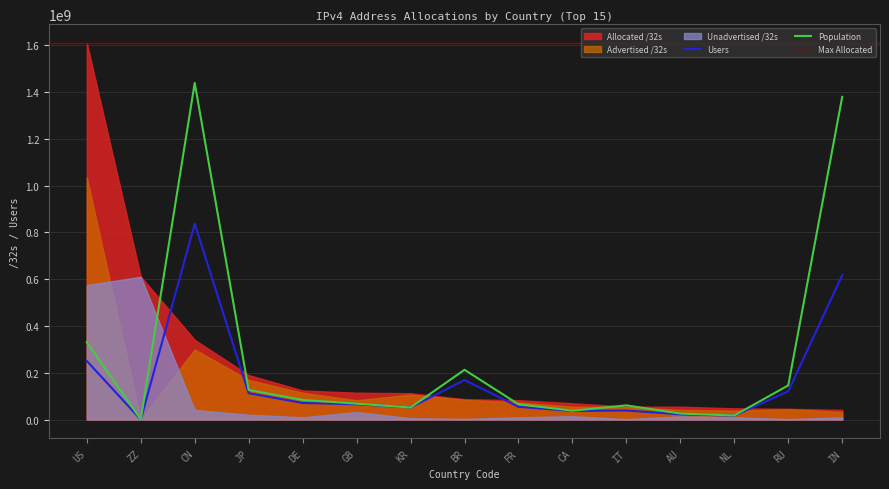

True or false: Allocated /32s and Advertised /32s intersect in this chart.

False